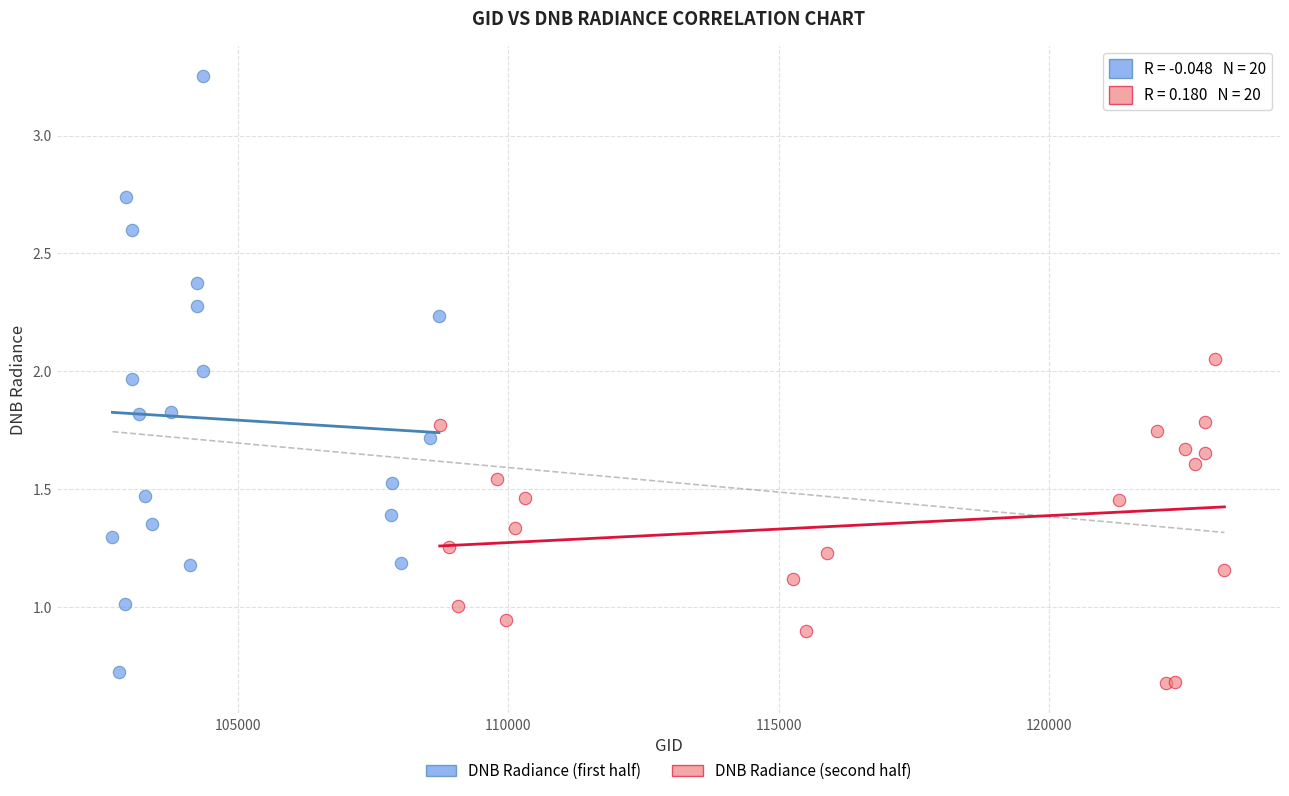

Which series reaches the maximum Y coordinate?

DNB Radiance (first half)